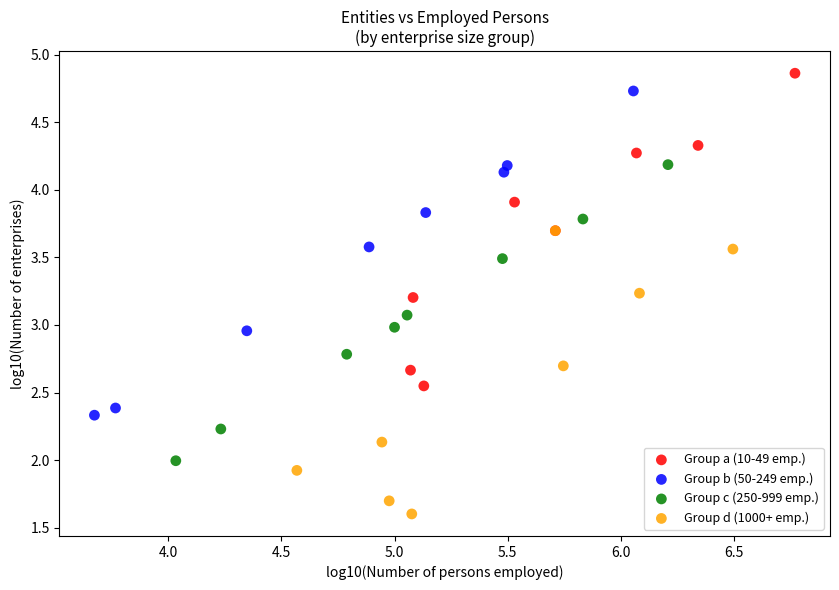

Which series reaches the minimum Y coordinate?

Group d (1000+ emp.)